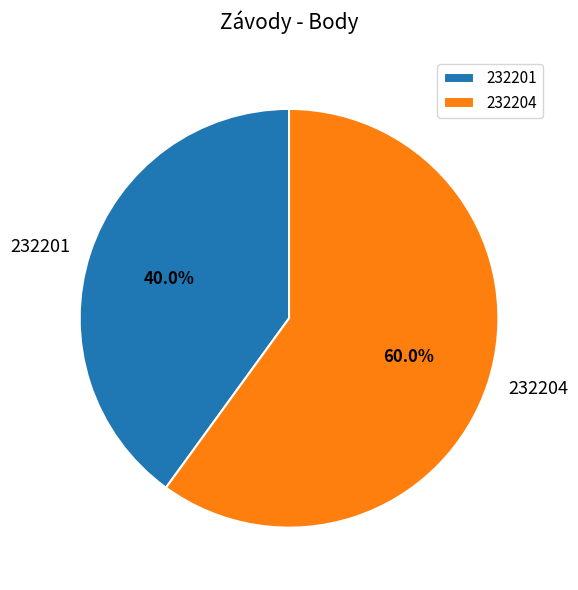

Which category accounts for the majority?

232204